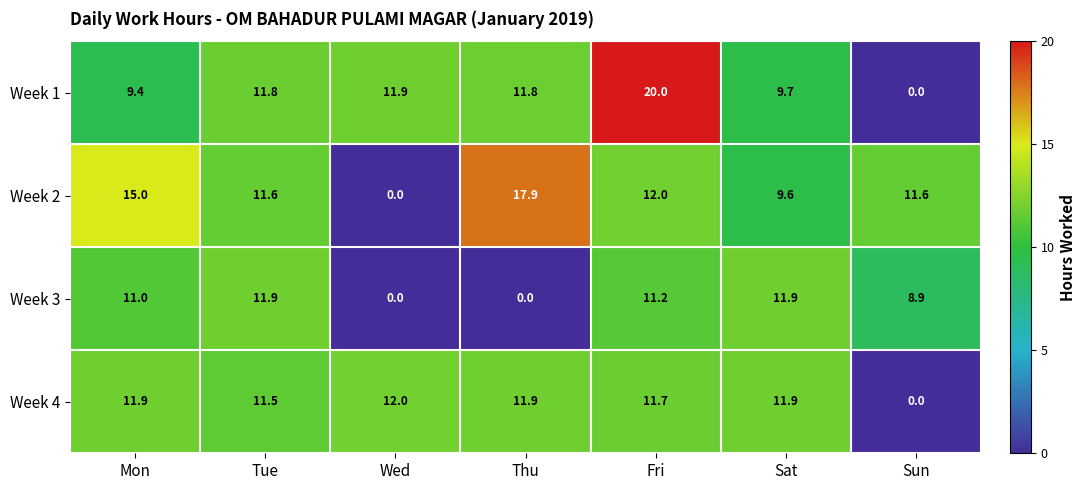

Reading left to right, list all the values displayed in this chart.

Week 1: Mon=9.4	Tue=11.8	Wed=11.9	Thu=11.8	Fri=20.0	Sat=9.7	Sun=0.0
Week 2: Mon=15.0	Tue=11.6	Wed=0.0	Thu=17.9	Fri=12.0	Sat=9.6	Sun=11.6
Week 3: Mon=11.0	Tue=11.9	Wed=0.0	Thu=0.0	Fri=11.2	Sat=11.9	Sun=8.9
Week 4: Mon=11.9	Tue=11.5	Wed=12.0	Thu=11.9	Fri=11.7	Sat=11.9	Sun=0.0